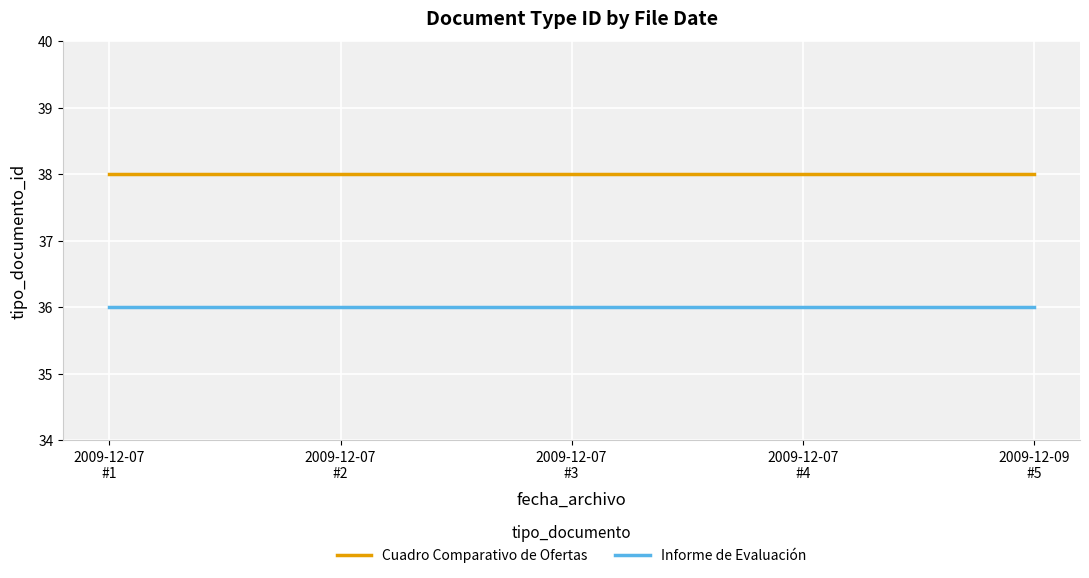

Which series has the largest total across all categories?

Cuadro Comparativo de Ofertas